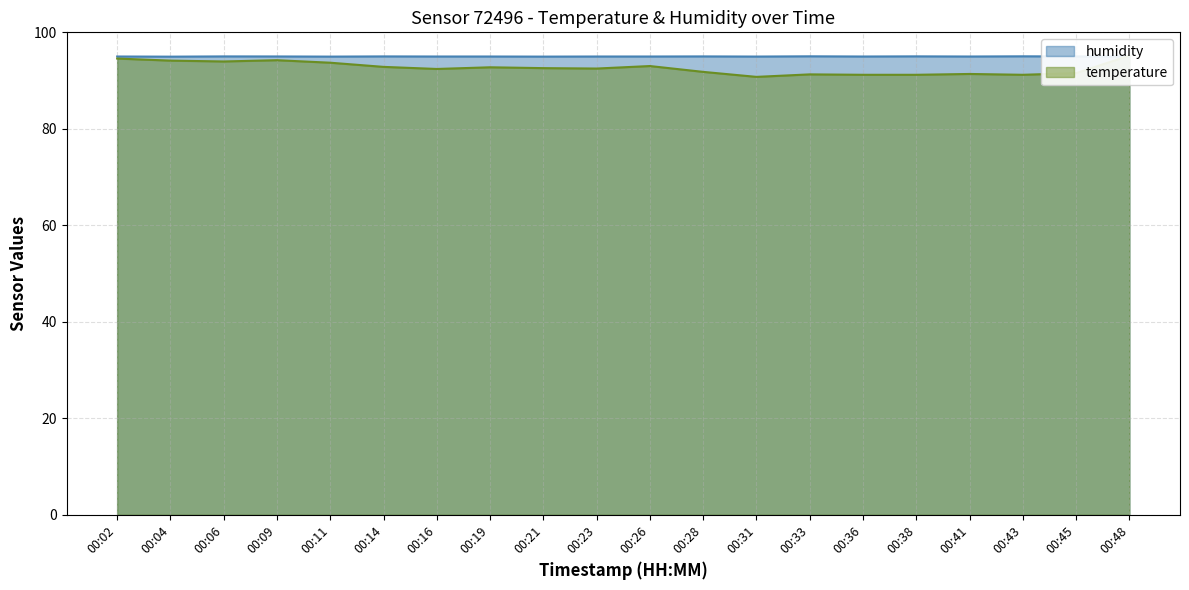

List the labels in order of humidity value, largest first.

00:33, 00:43, 00:38, 00:06, 00:14, 00:28, 00:48, 00:09, 00:45, 00:02, 00:16, 00:19, 00:23, 00:26, 00:36, 00:41, 00:31, 00:11, 00:21, 00:04